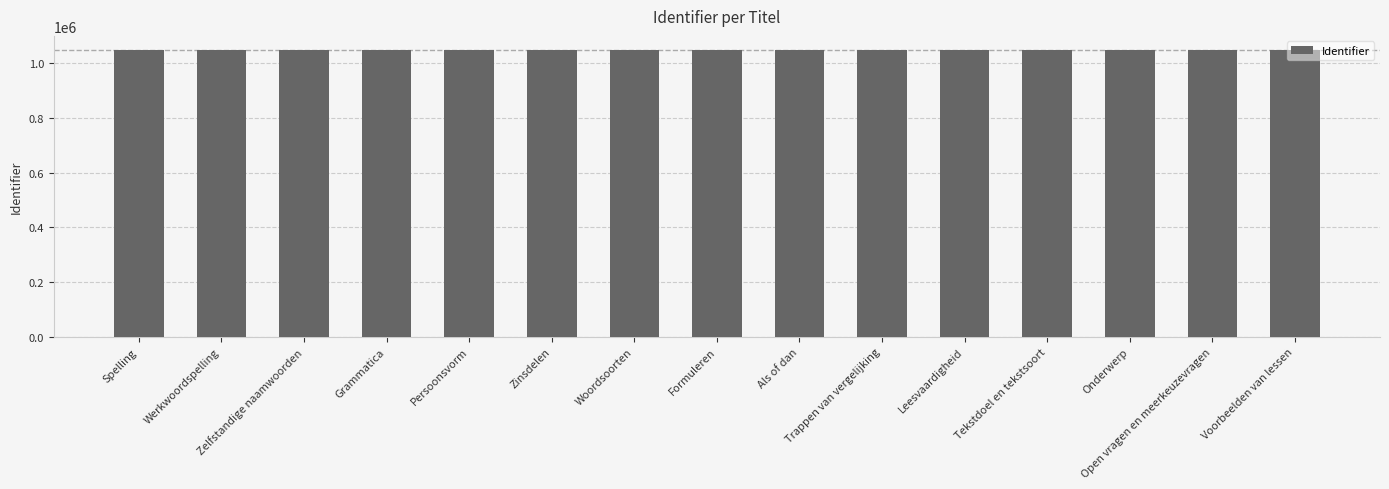

What is the sum of all values?

15712156